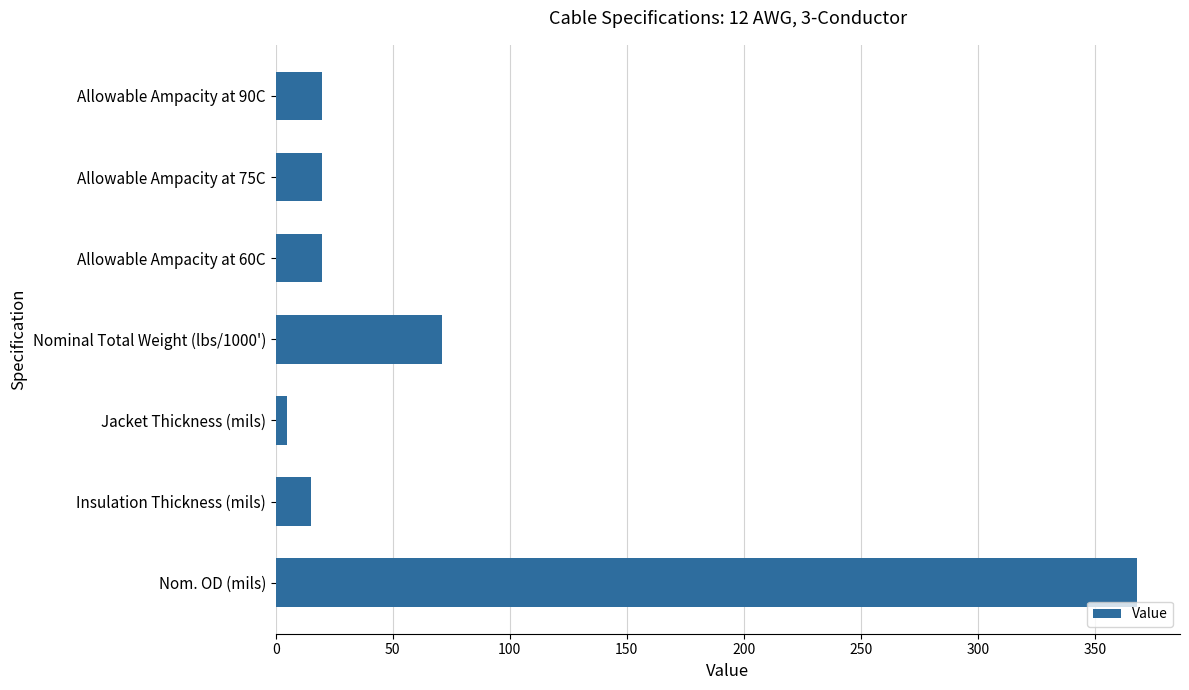

Reading bottom to top, extract all data points from this chart.

368	15	5	71	20	20	20